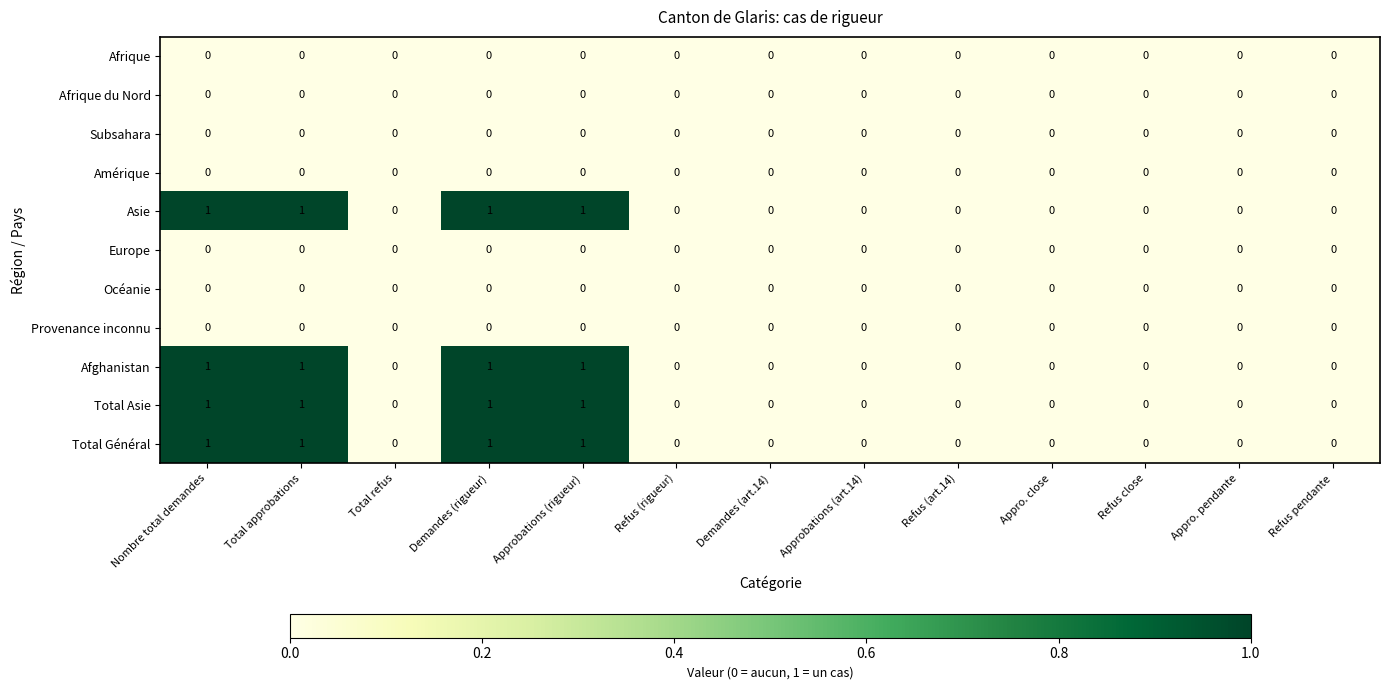

True or false: Provenance inconnu has a value of 0 at Demandes (art.14).

True